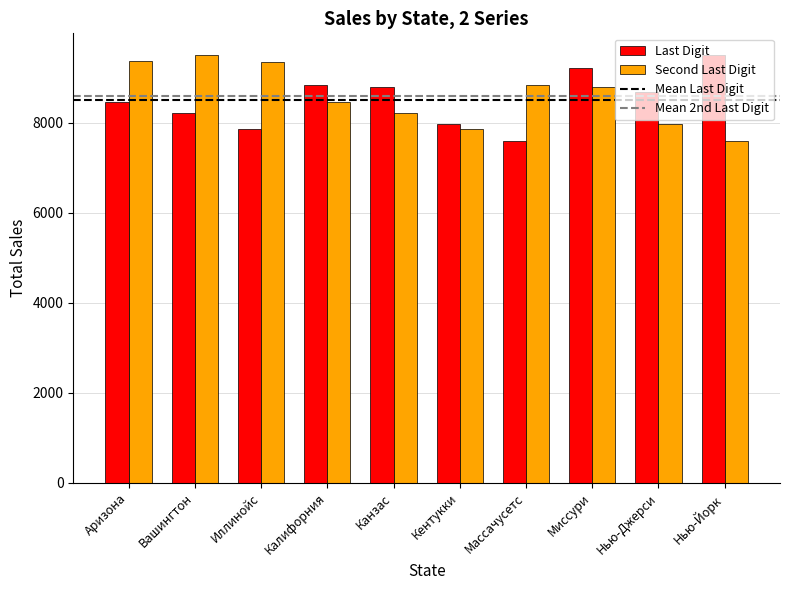

What value does the Last Digit series have at Нью-Йорк, to the nearest 10?

9500